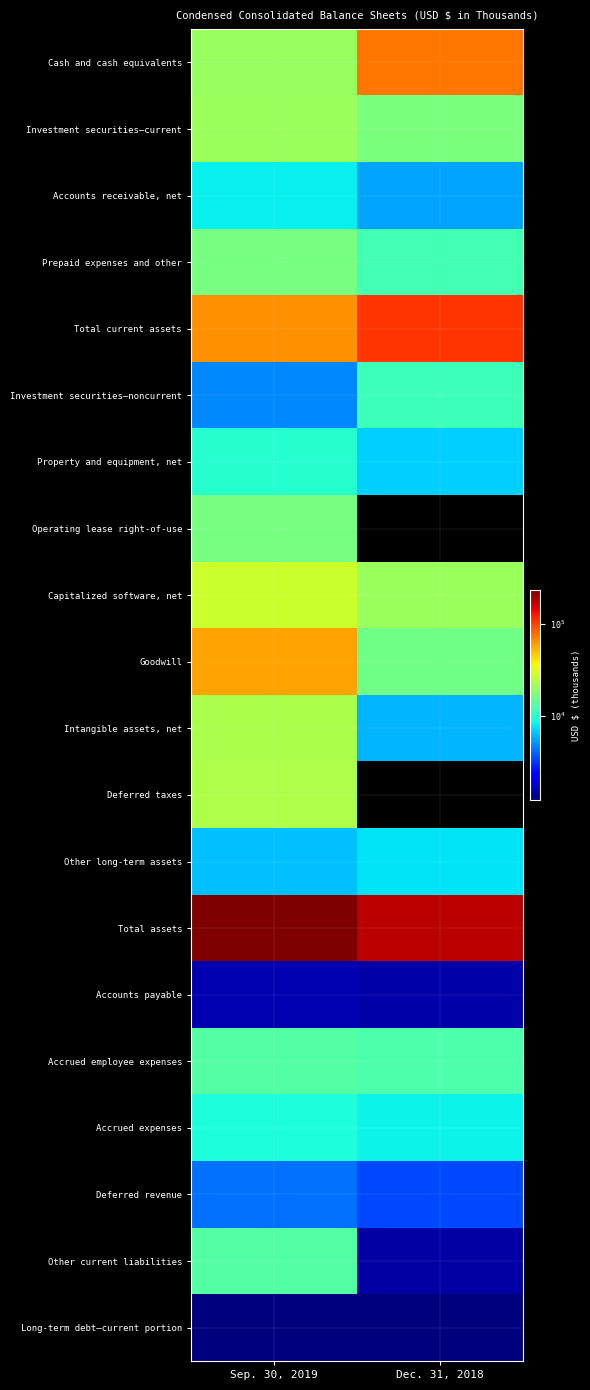

Which has a higher value, Dec. 31, 2018 or Sep. 30, 2019?

Dec. 31, 2018